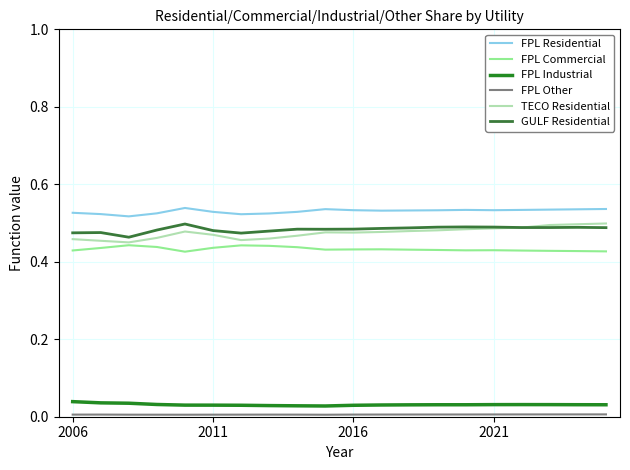

Is this an area chart (filled region under the line)?

No